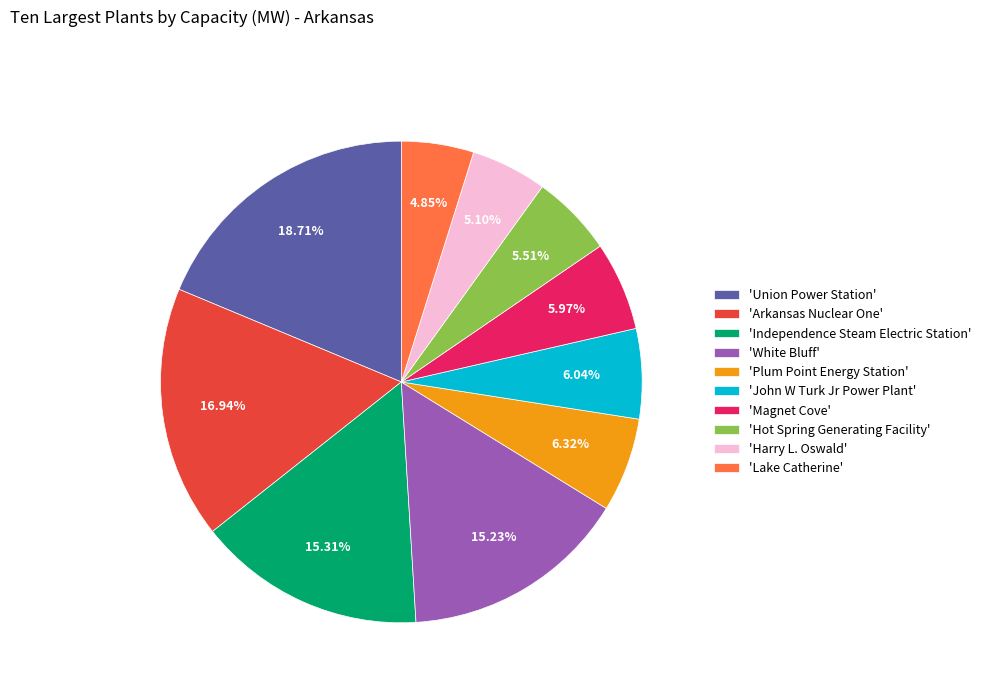

Count the number of slices in the pie.

10